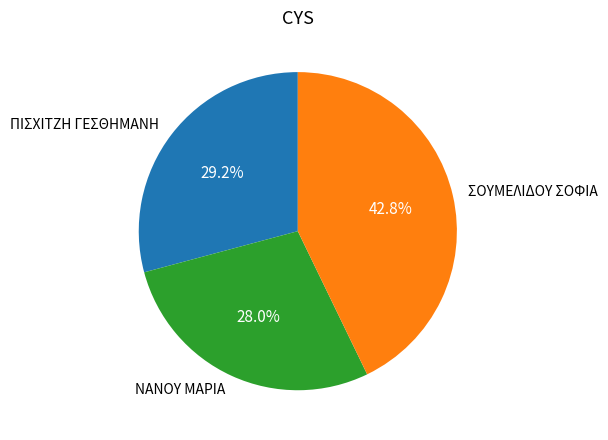

Is there a majority slice in this chart?

No